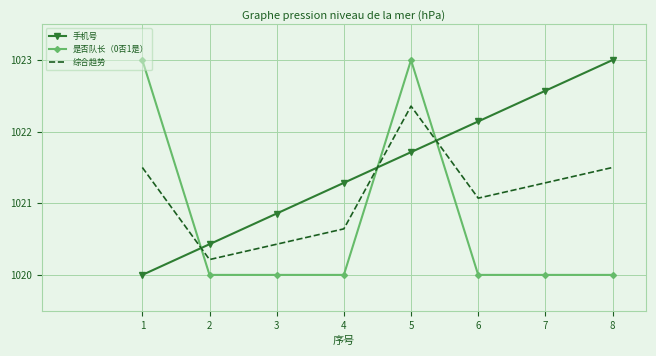

Rank the series at 6 from lowest to highest value.

是否队长（0否1是）, 综合趋势, 手机号